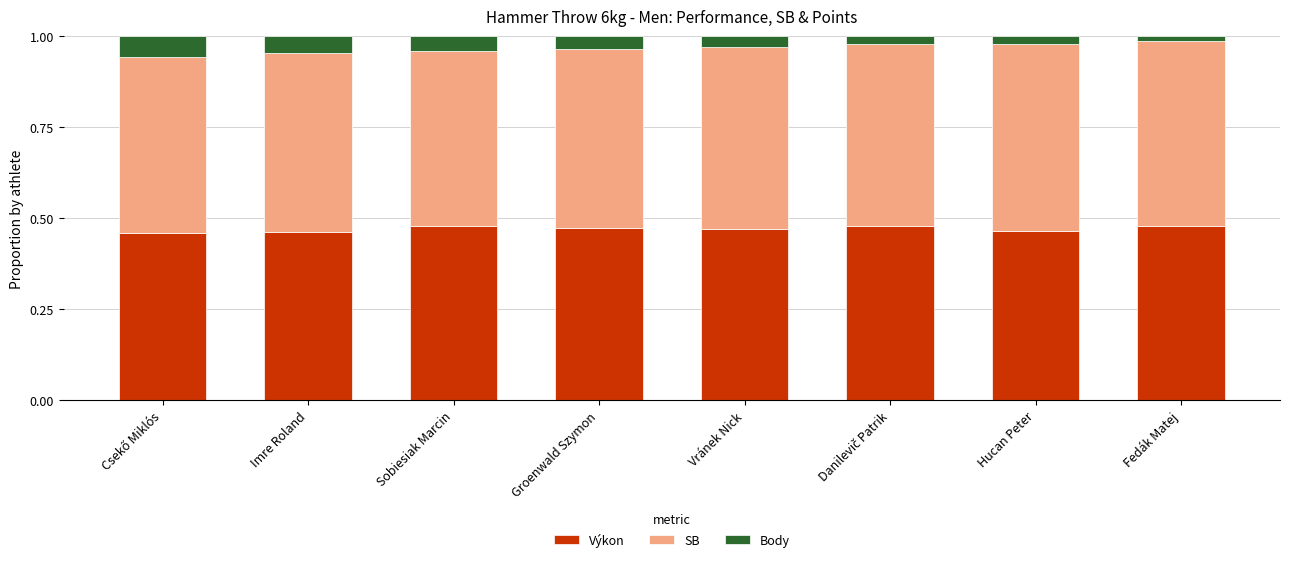

Is it true that Výkon equals 0.7 at Sobiesiak Marcin?

False